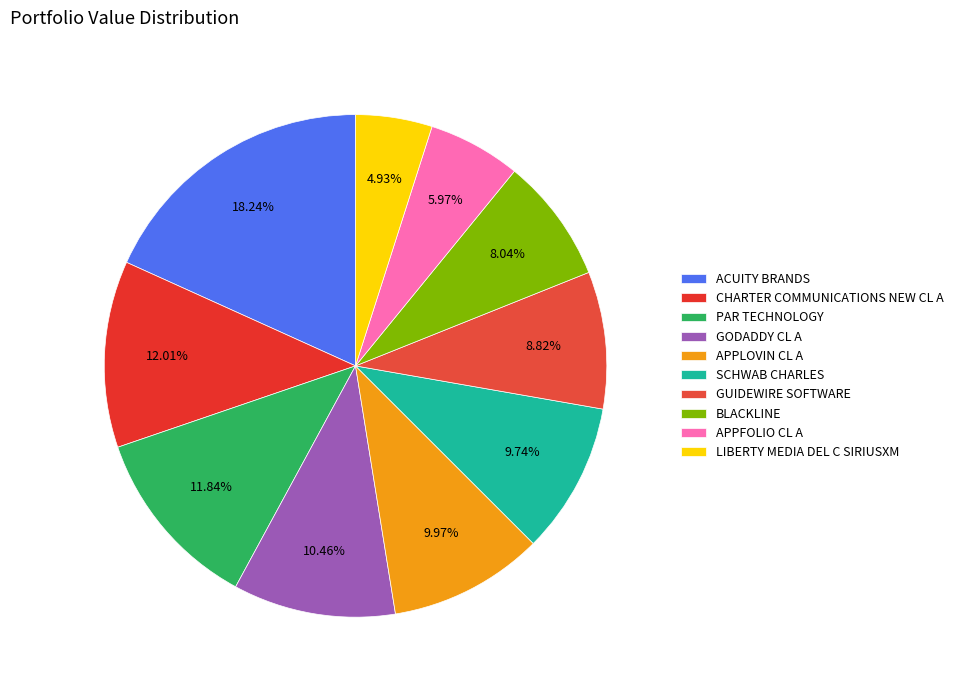

How many slices are in this pie chart?

10